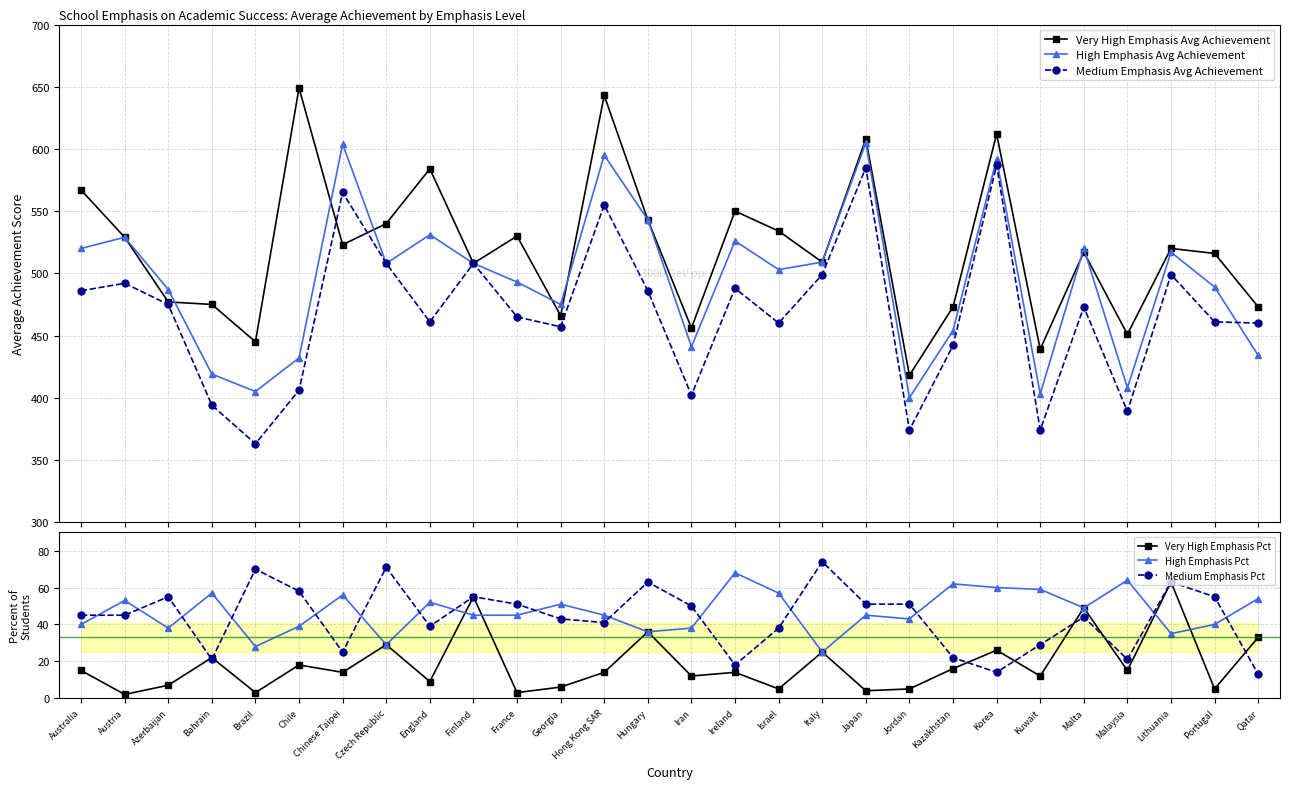

Reading left to right, what are all the values shown in this chart?

Very High Emphasis Avg Achievement: Australia=567	Austria=529	Azerbaijan=477	Bahrain=475	Brazil=445	Chile=649	Chinese Taipei=523	Czech Republic=540	England=584	Finland=508	France=530	Georgia=466	Hong Kong SAR=643	Hungary=543	Iran=456	Ireland=550	Israel=534	Italy=509	Japan=608	Jordan=418	Kazakhstan=473	Korea=612	Kuwait=439	Malta=517	Malaysia=451	Lithuania=520	Portugal=516	Qatar=473
High Emphasis Avg Achievement: Australia=520	Austria=529	Azerbaijan=487	Bahrain=419	Brazil=405	Chile=432	Chinese Taipei=604	Czech Republic=508	England=531	Finland=508	France=493	Georgia=475	Hong Kong SAR=595	Hungary=543	Iran=441	Ireland=526	Israel=503	Italy=509	Japan=605	Jordan=400	Kazakhstan=454	Korea=592	Kuwait=403	Malta=520	Malaysia=408	Lithuania=517	Portugal=489	Qatar=434
Medium Emphasis Avg Achievement: Australia=486	Austria=492	Azerbaijan=475	Bahrain=394	Brazil=363	Chile=406	Chinese Taipei=565	Czech Republic=508	England=461	Finland=508	France=465	Georgia=457	Hong Kong SAR=555	Hungary=486	Iran=402	Ireland=488	Israel=460	Italy=499	Japan=585	Jordan=374	Kazakhstan=442	Korea=587	Kuwait=374	Malta=473	Malaysia=389	Lithuania=499	Portugal=461	Qatar=460
Very High Emphasis Pct: Australia=15	Austria=2	Azerbaijan=7	Bahrain=22	Brazil=3	Chile=18	Chinese Taipei=14	Czech Republic=29	England=9	Finland=55	France=3	Georgia=6	Hong Kong SAR=14	Hungary=36	Iran=12	Ireland=14	Israel=5	Italy=25	Japan=4	Jordan=5	Kazakhstan=16	Korea=26	Kuwait=12	Malta=49	Malaysia=15	Lithuania=63	Portugal=5	Qatar=33
High Emphasis Pct: Australia=40	Austria=53	Azerbaijan=38	Bahrain=57	Brazil=28	Chile=39	Chinese Taipei=56	Czech Republic=29	England=52	Finland=45	France=45	Georgia=51	Hong Kong SAR=45	Hungary=36	Iran=38	Ireland=68	Israel=57	Italy=25	Japan=45	Jordan=43	Kazakhstan=62	Korea=60	Kuwait=59	Malta=49	Malaysia=64	Lithuania=35	Portugal=40	Qatar=54
Medium Emphasis Pct: Australia=45	Austria=45	Azerbaijan=55	Bahrain=21	Brazil=70	Chile=58	Chinese Taipei=25	Czech Republic=71	England=39	Finland=55	France=51	Georgia=43	Hong Kong SAR=41	Hungary=63	Iran=50	Ireland=18	Israel=38	Italy=74	Japan=51	Jordan=51	Kazakhstan=22	Korea=14	Kuwait=29	Malta=44	Malaysia=21	Lithuania=63	Portugal=55	Qatar=13